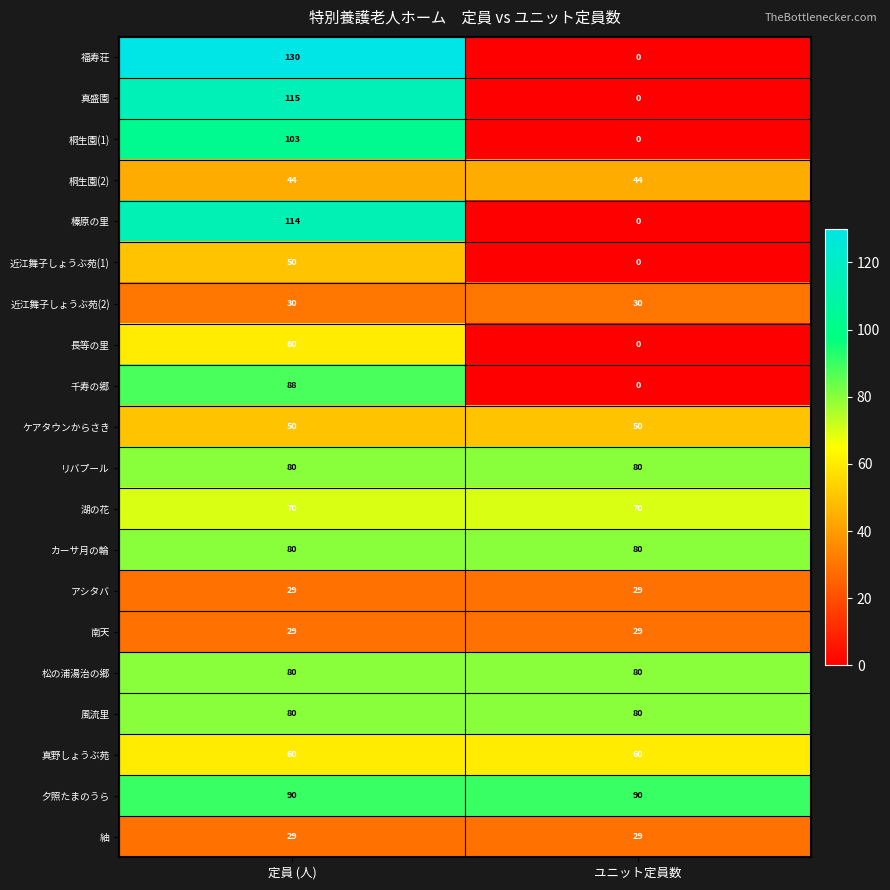

What value does the 桐生園(2) series have at ユニット定員数?

44